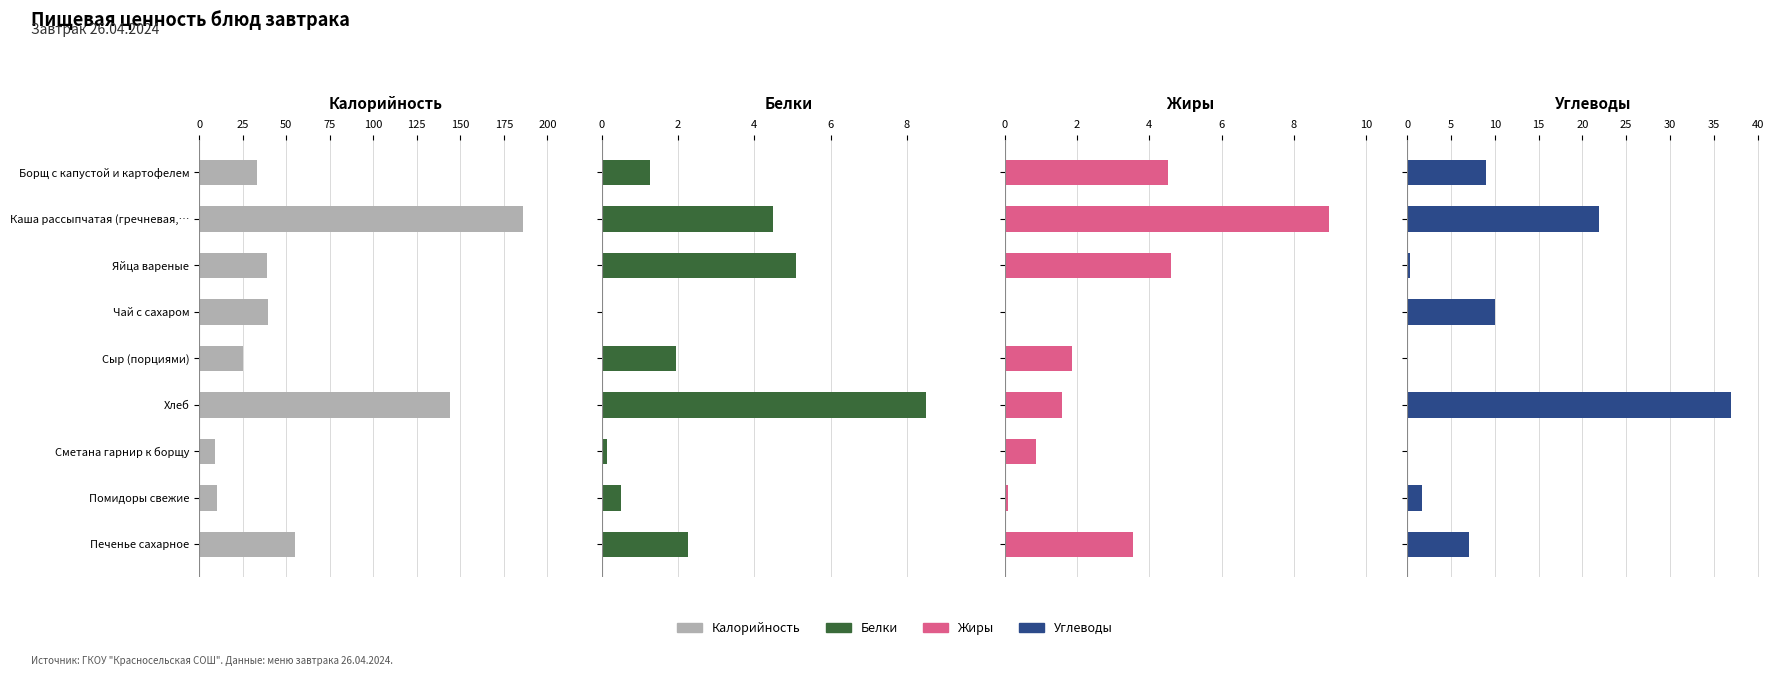

How many series are shown in this chart?

4